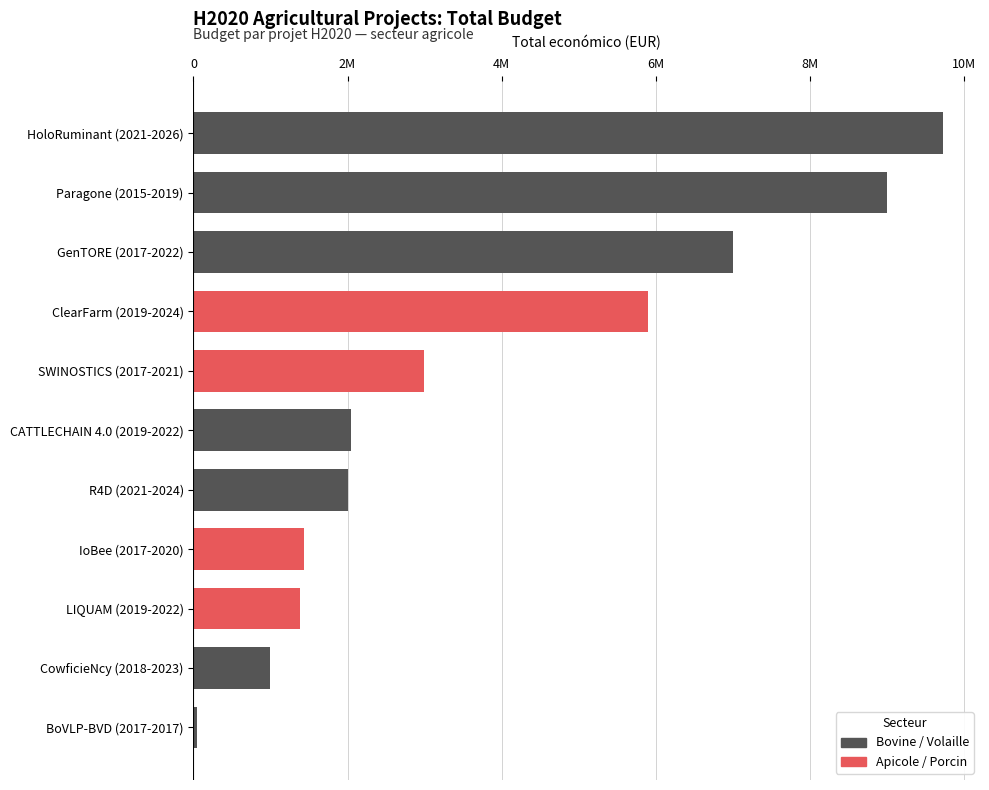

Reading left to right, extract all data points from this chart.

1380662	2039415	994500	2993425	5899105	50000	1436178	8998559	1999846	9724763	6999999